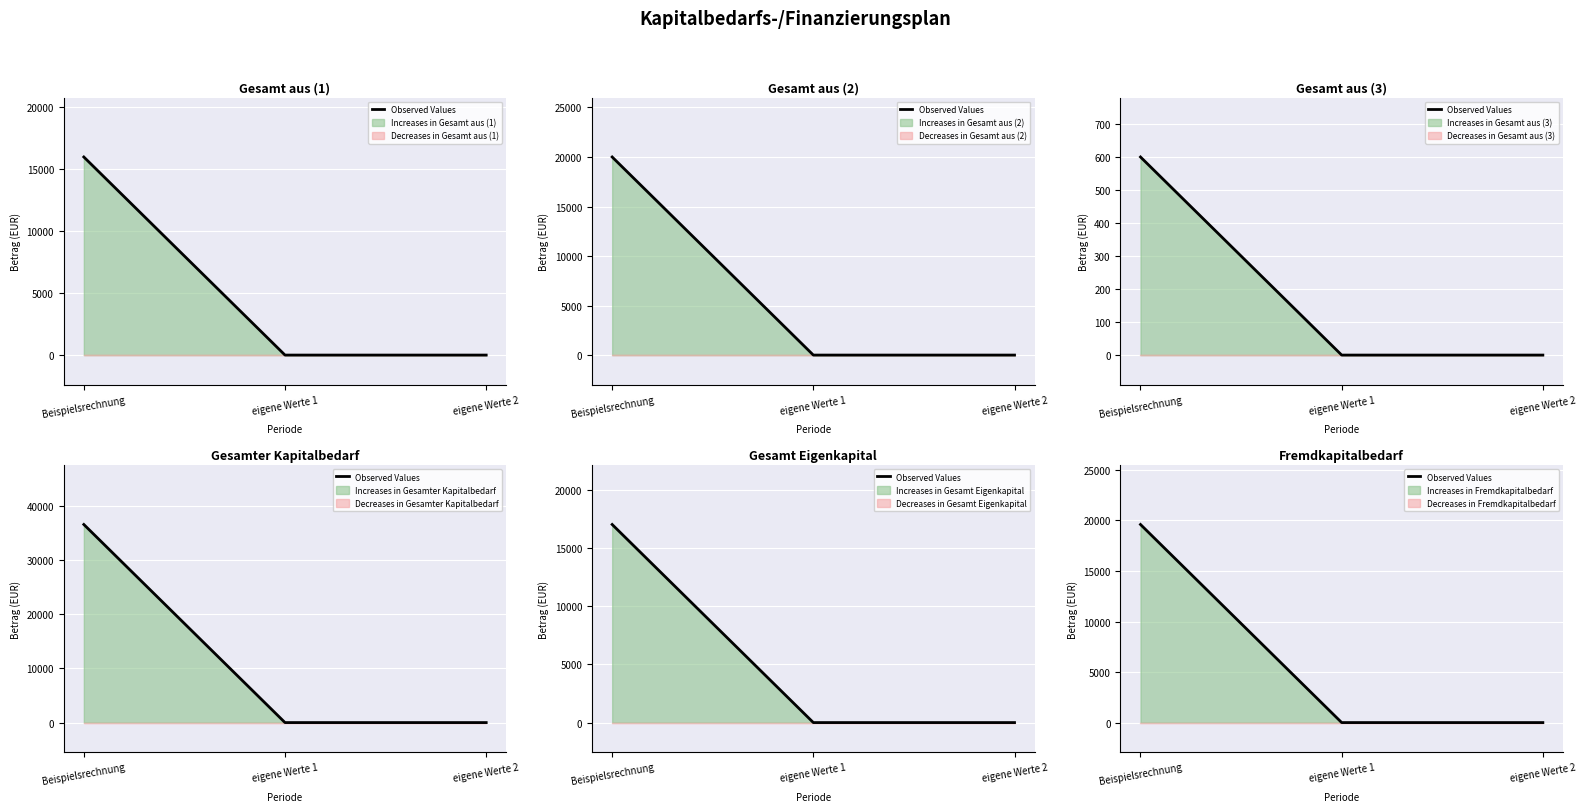

What is the label of the 3rd point from the left?

eigene Werte 2